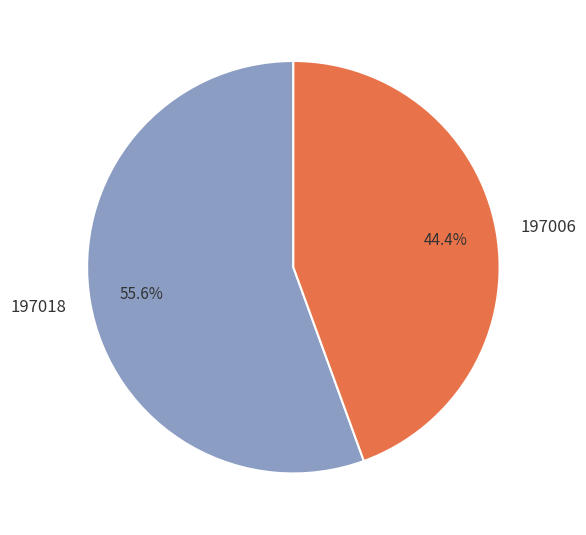

Count the number of slices in the pie.

2